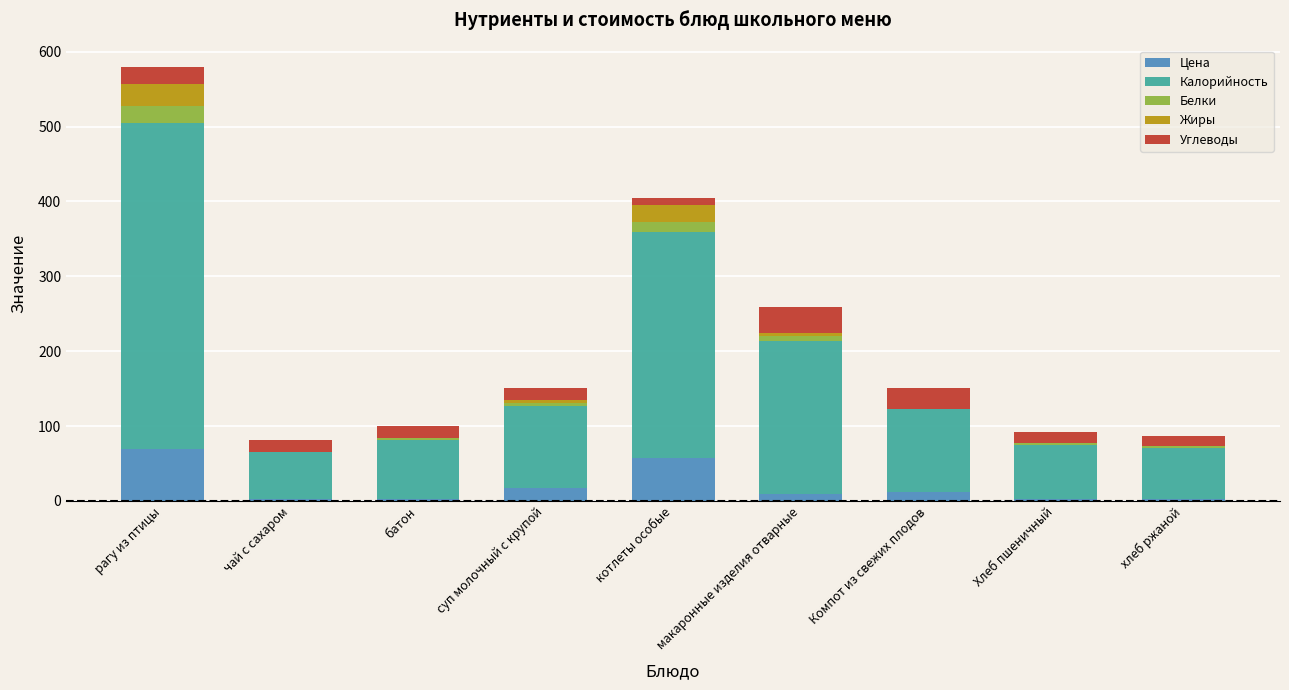

Which category has the highest value in the Цена series?

рагу из птицы